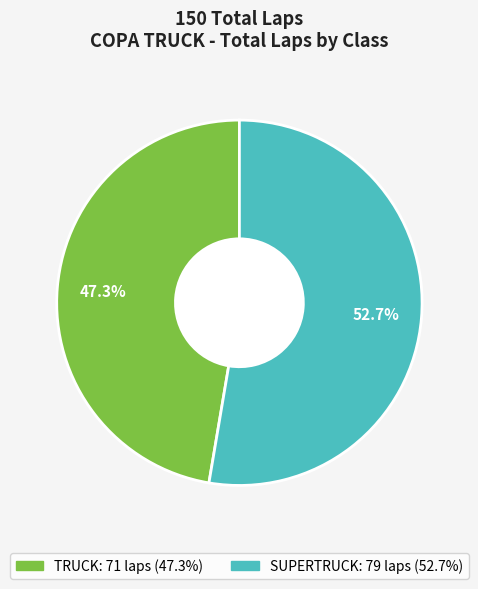

Does any single category account for the majority?

Yes